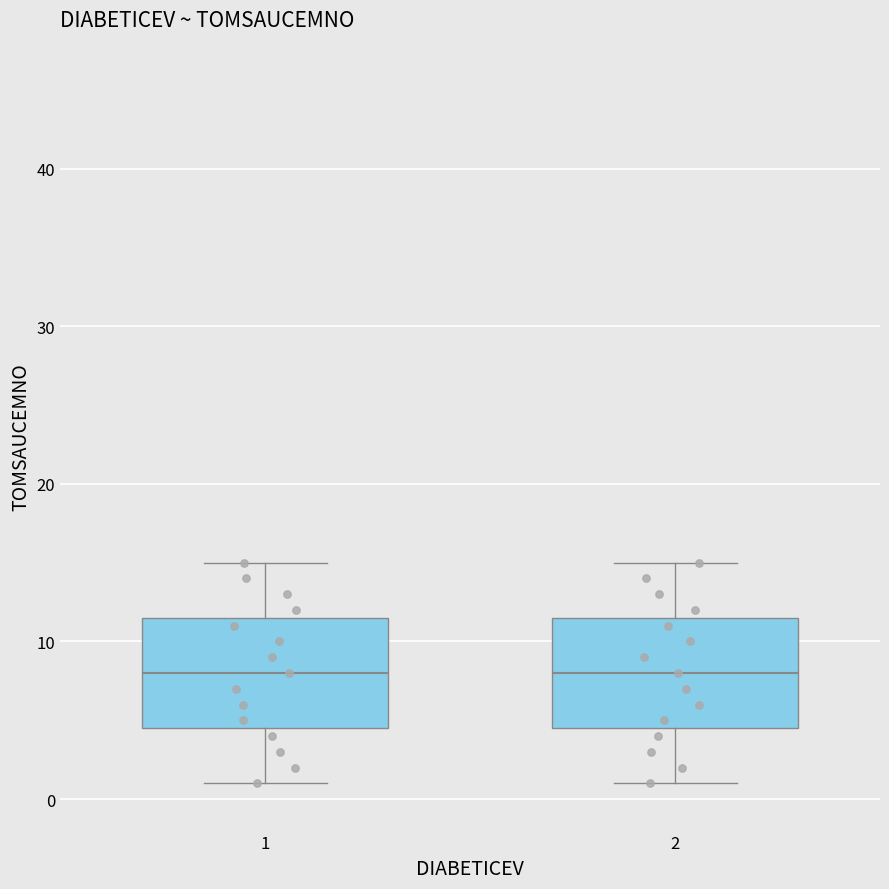

Reading left to right, transcribe this box plot: for each box, give where its median line is, the range the box spans, and where its two whiskers end, as read against the y-axis. The values are not printed on the chart, so give them approximately, as read against the axis.

1: median 8, box 5 to 12, whiskers 1 to 15
2: median 8, box 5 to 12, whiskers 1 to 15